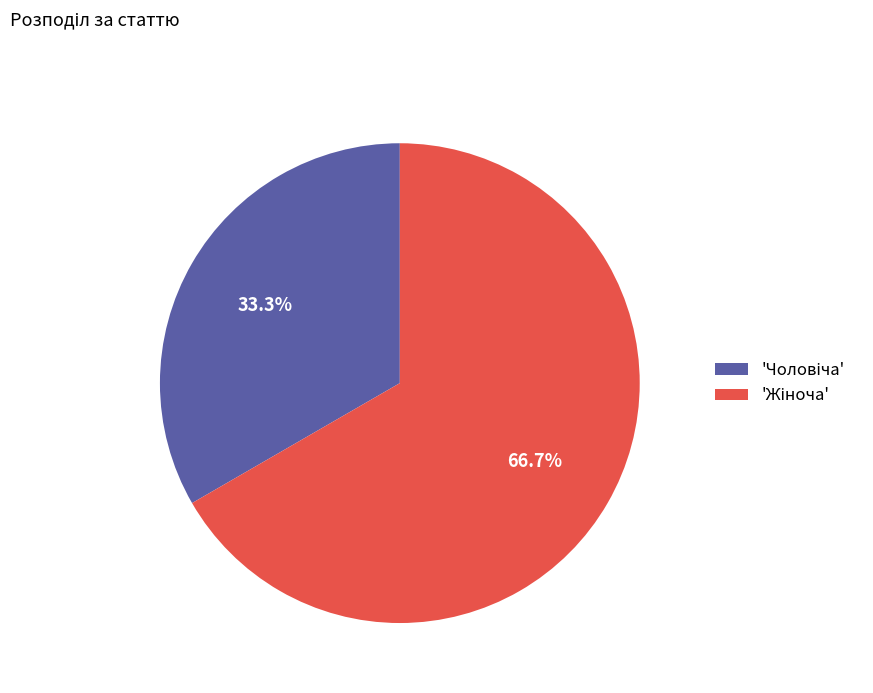

How many slices are in this pie chart?

2